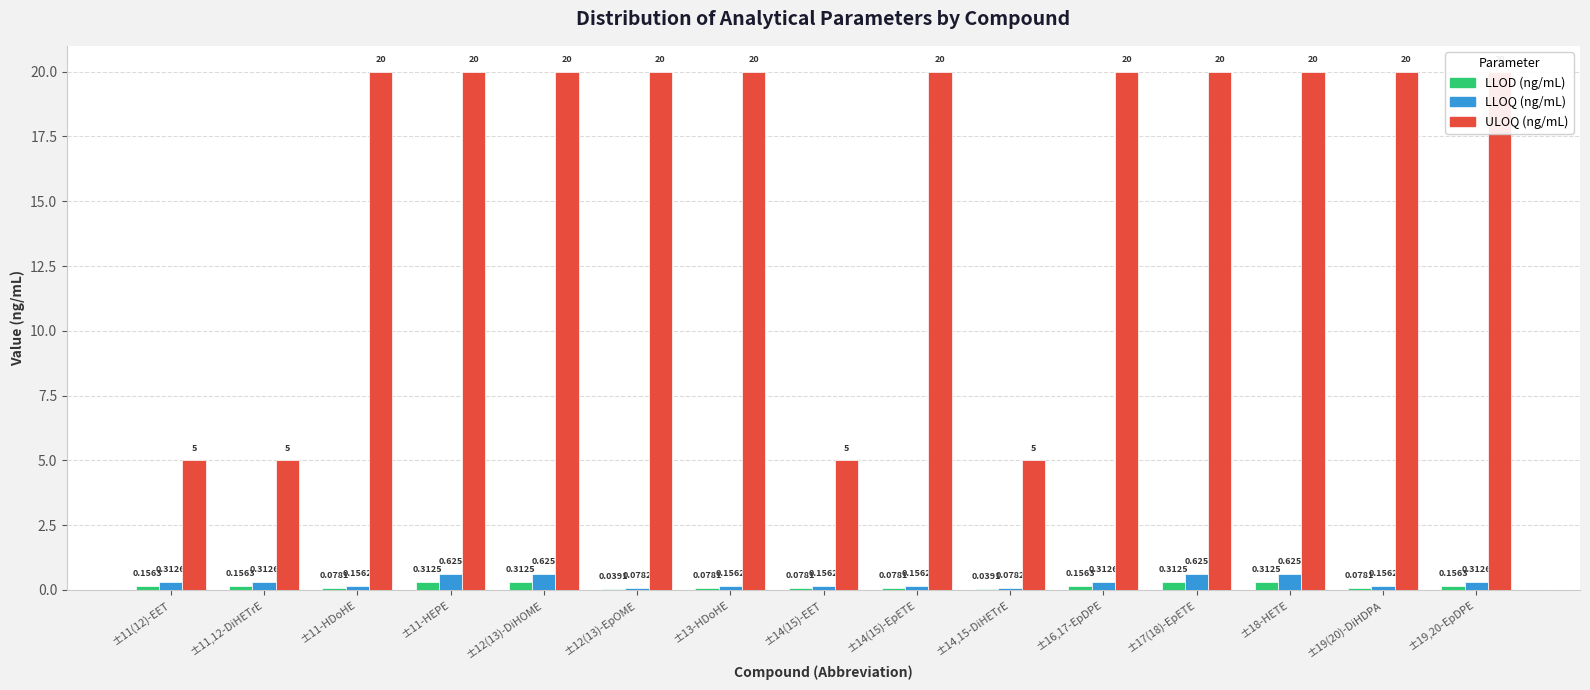

Which label corresponds to the largest value in the chart?

±11-HDoHE